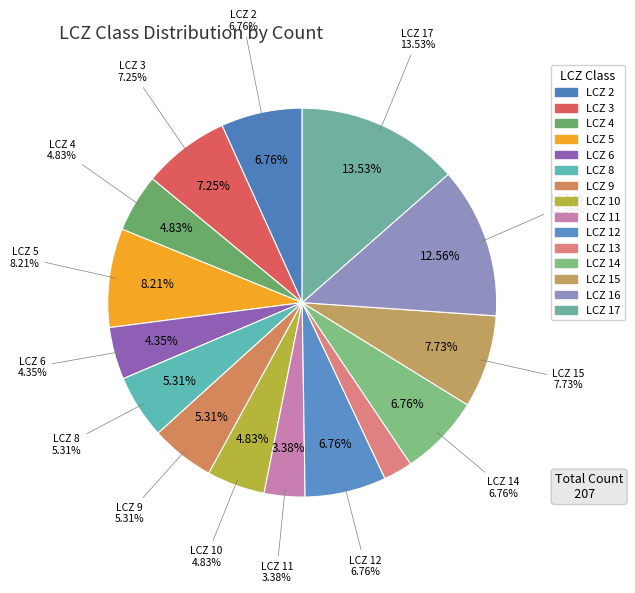

Count the number of slices in the pie.

15